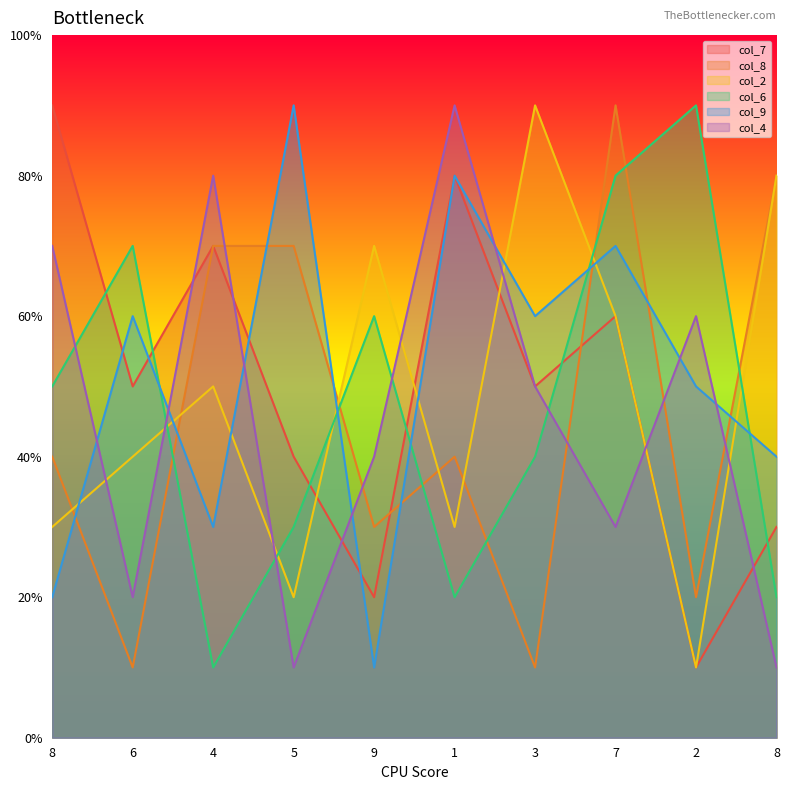

Is the value of col_7 at 5 greater than the value of col_2 at 9?

No